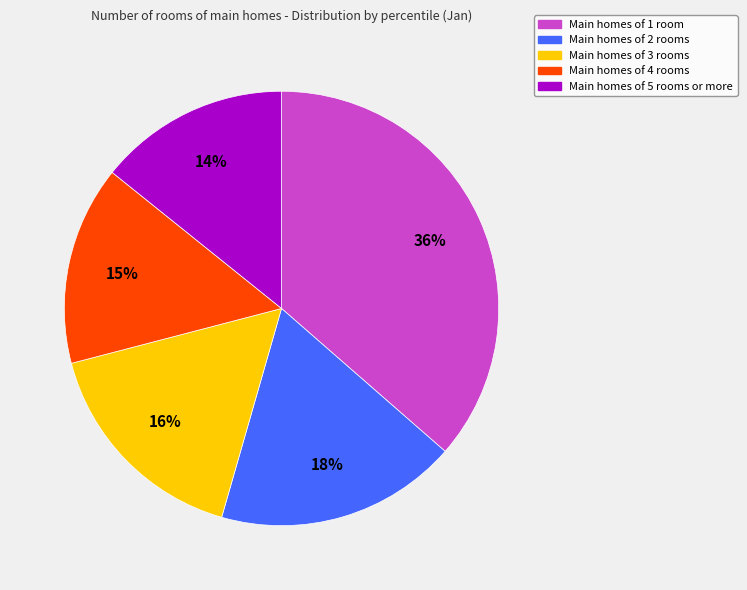

To the nearest percent, what is the difference between the largest and smallest slice percentages?

22%